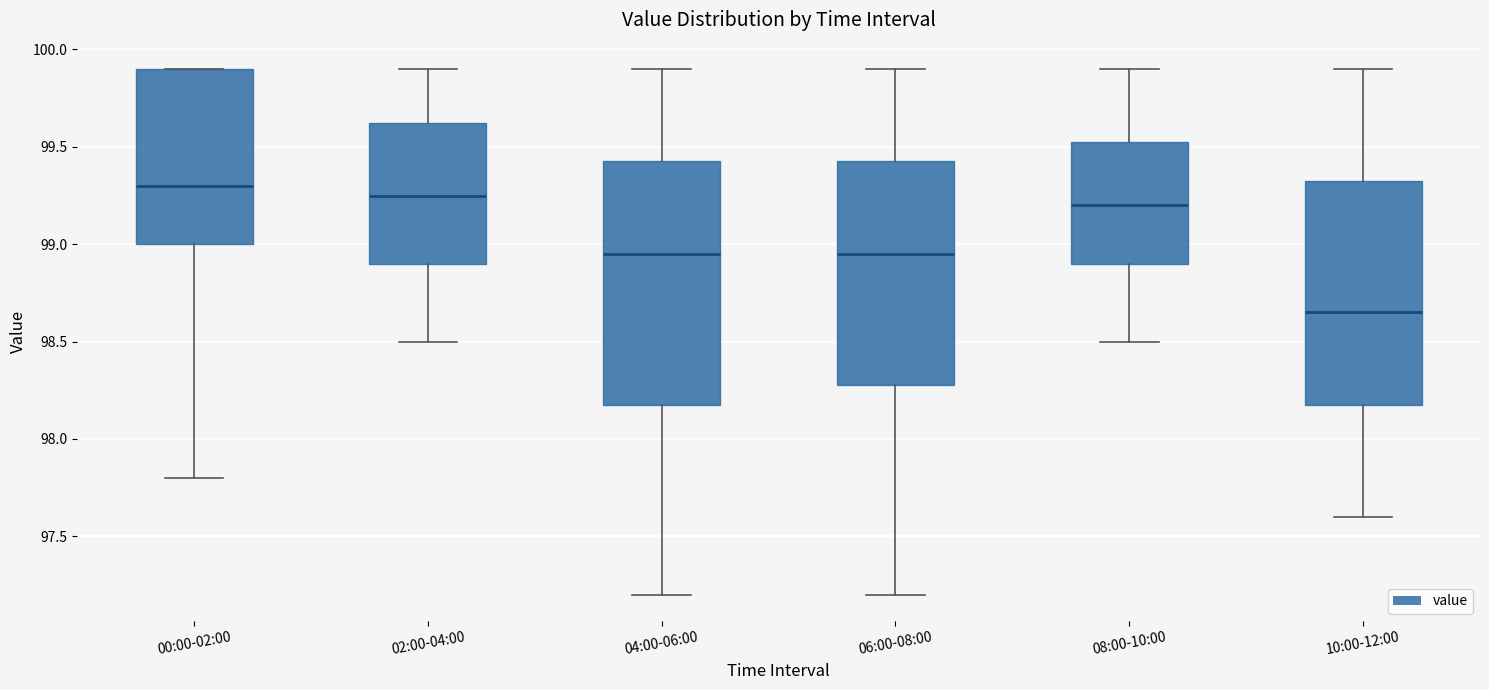

Comparing the boxes themselves (not the whiskers), which one is the tallest?

04:00-06:00